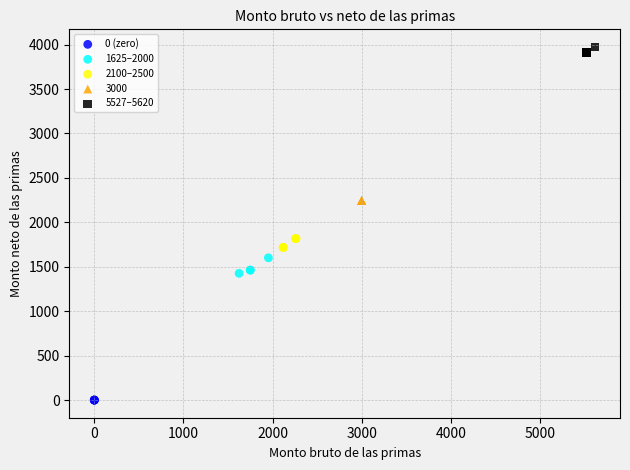

Which series reaches the minimum Y coordinate?

0 (zero)